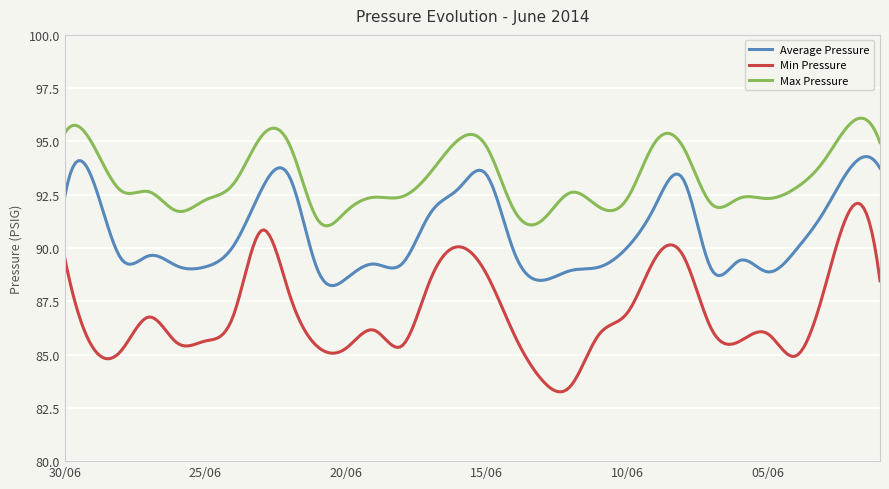

What is the minimum value for Min Pressure?

83.3